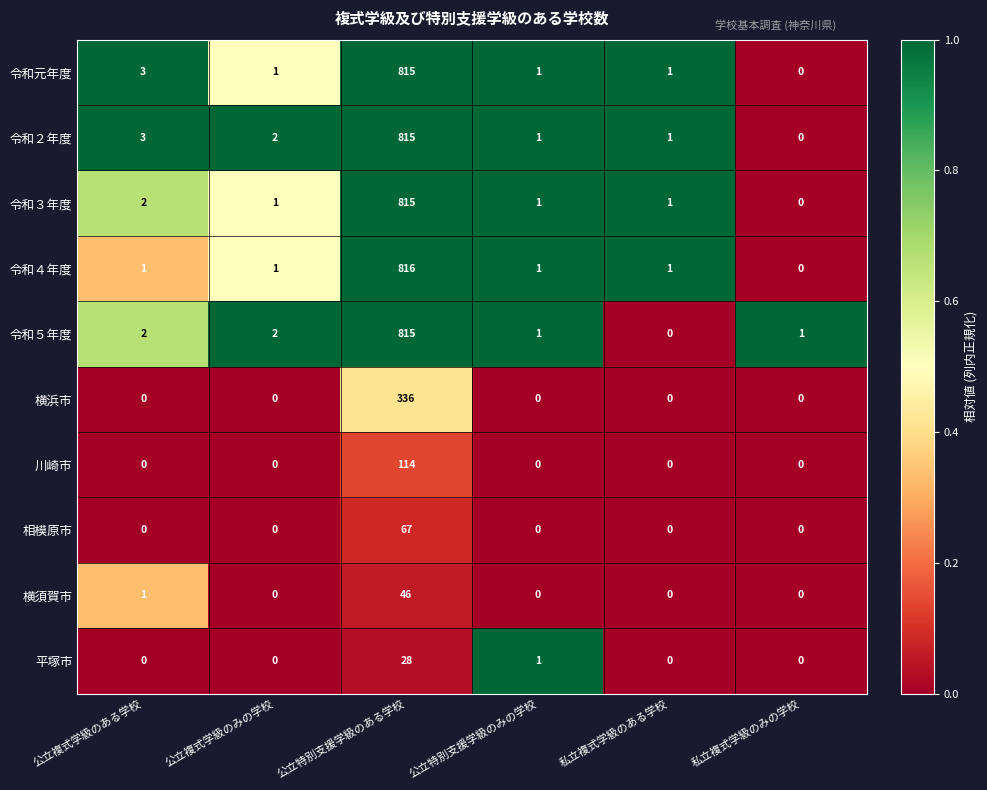

True or false: 令和２年度 has a value of 815 at 公立特別支援学級のある学校.

True